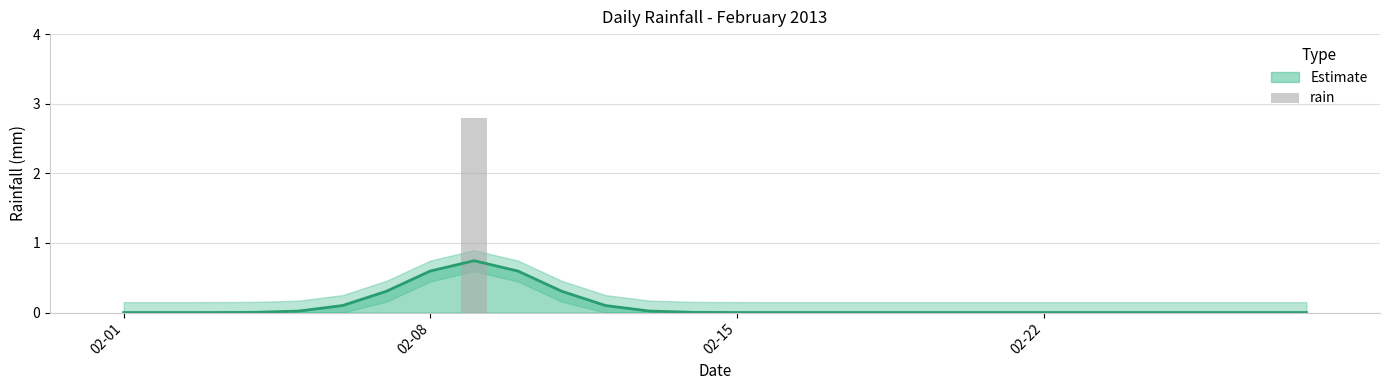

Does the chart contain stacked bars?

No